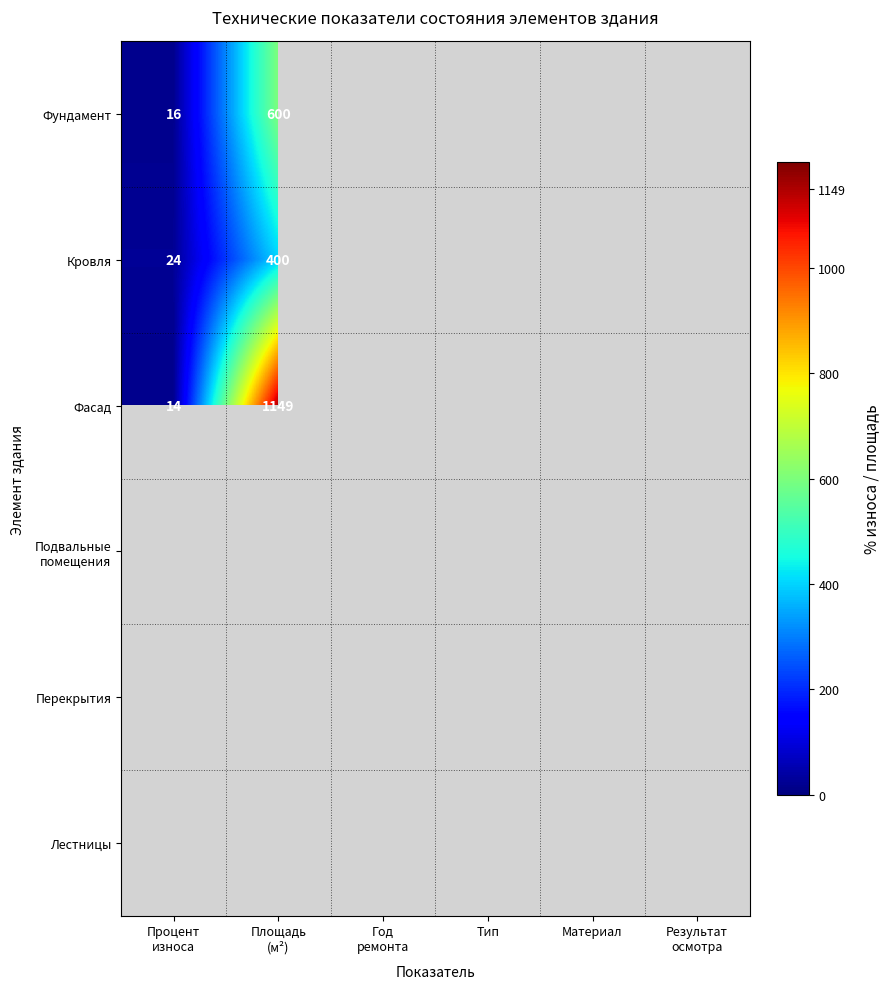

Count the number of categories in the chart.

6